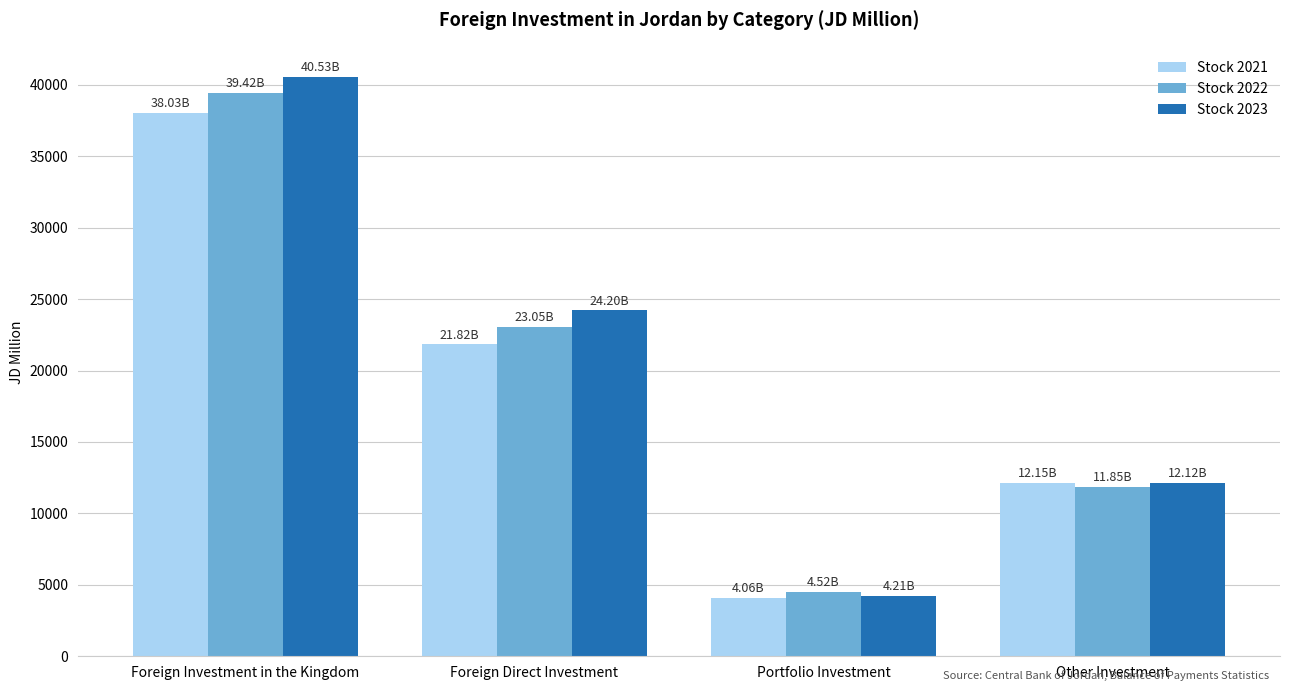

How many bars are there in total?

12